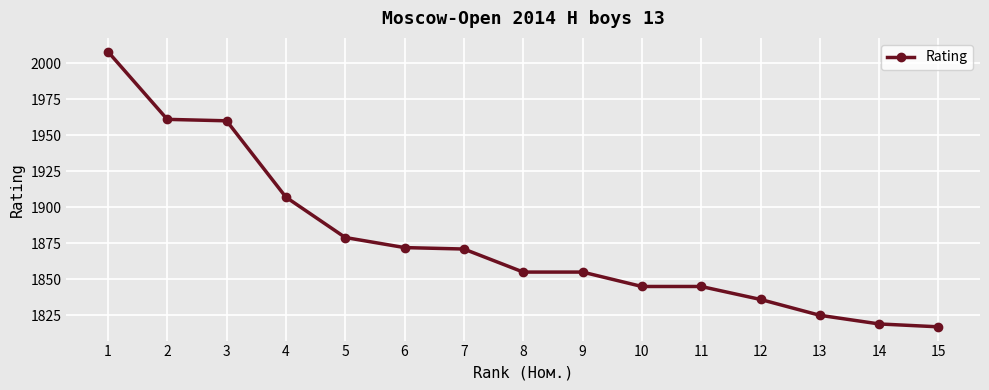

True or false: the data shows 898 at 7.

False